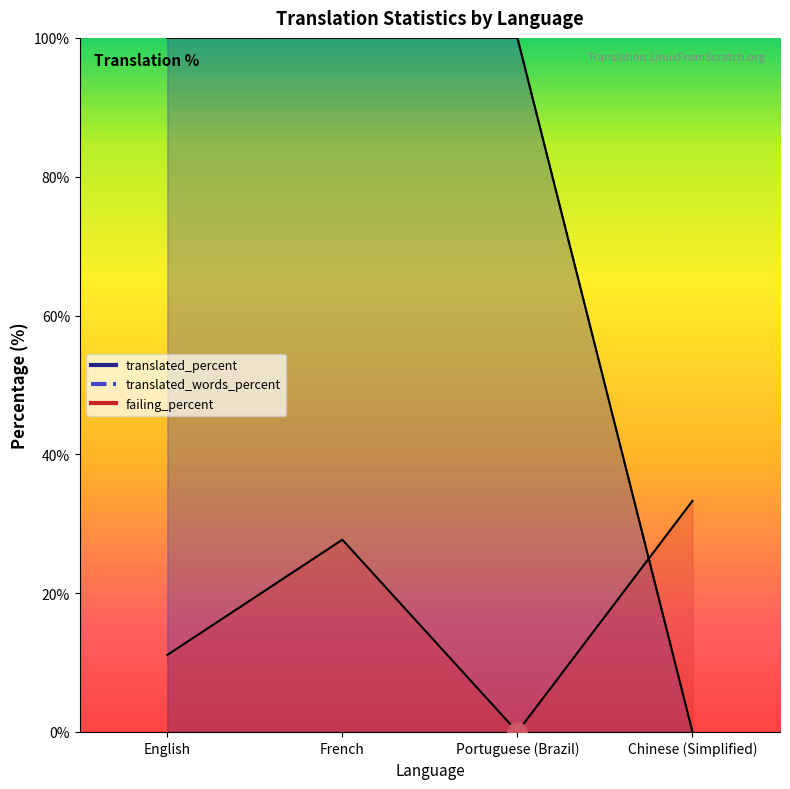

Between Portuguese (Brazil) and French, which is larger?

Portuguese (Brazil)